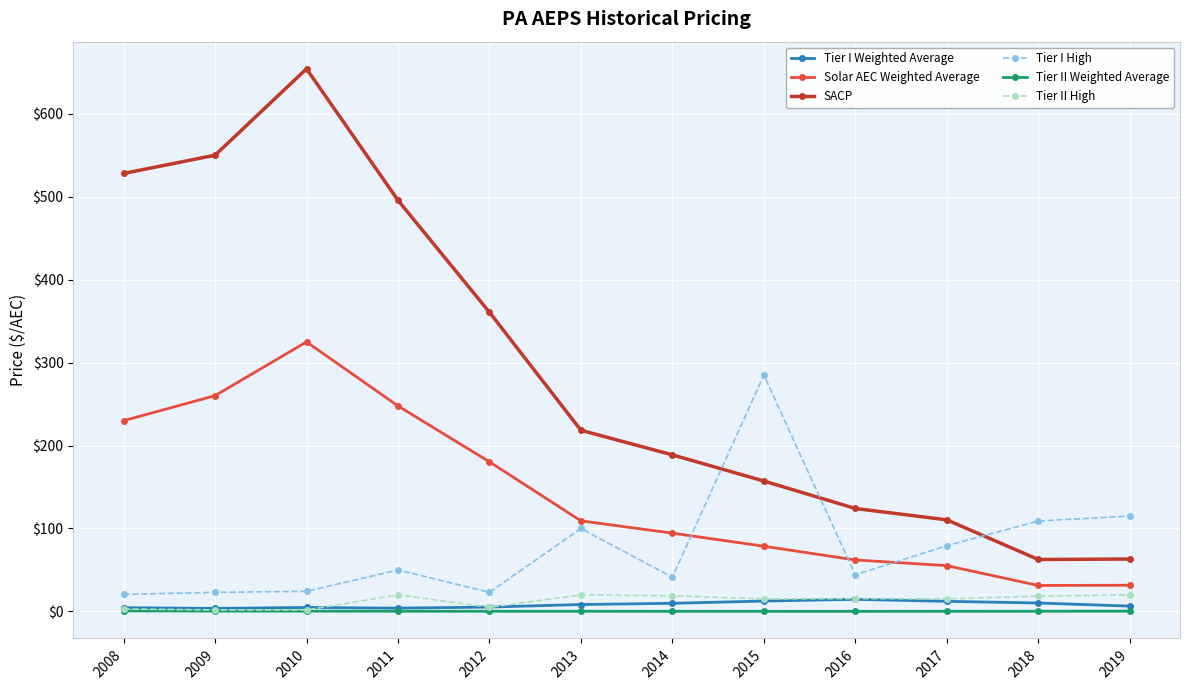

Which label corresponds to the largest value in the chart?

2010